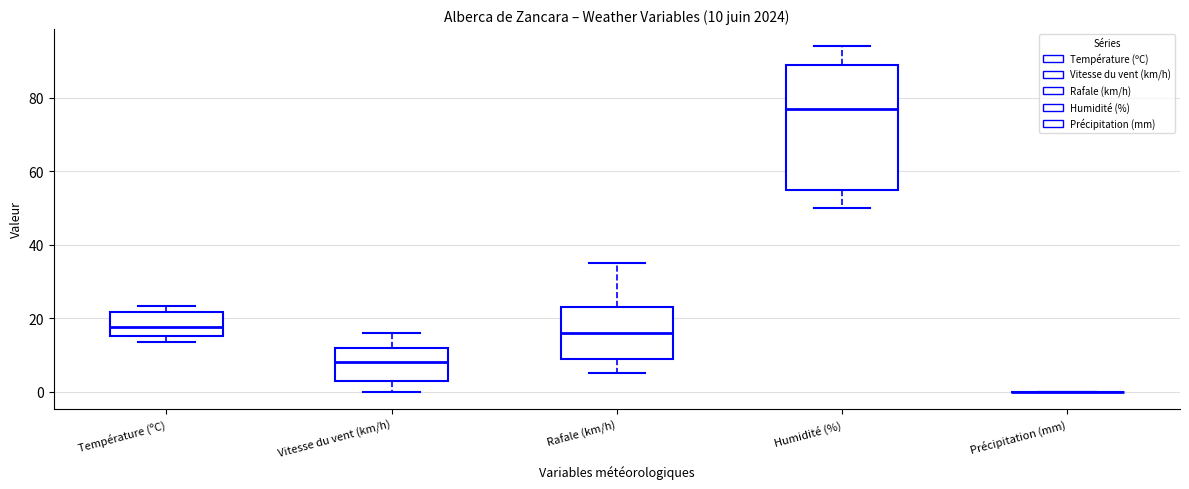

Which box is the tallest, from its lower edge to its upper edge?

Humidité (%)